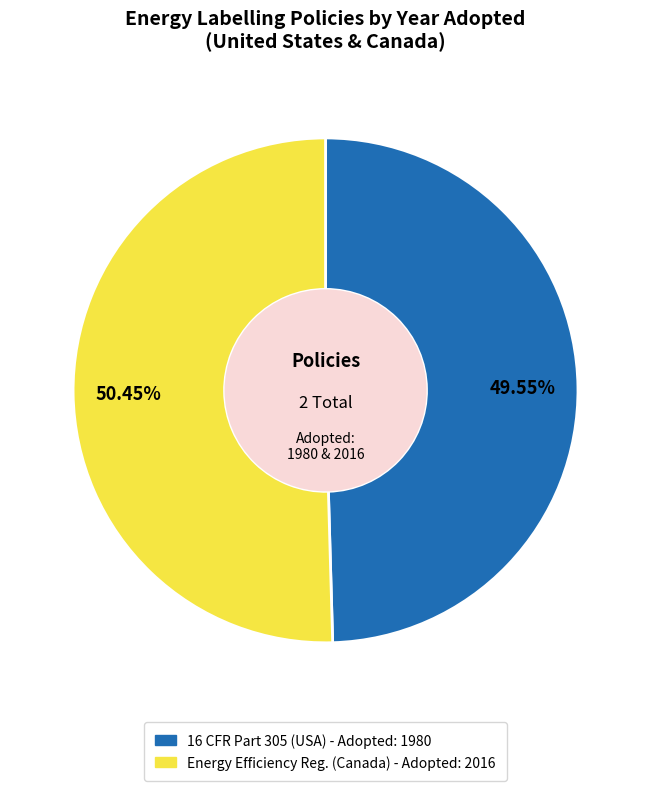

Does any single category account for the majority?

Yes